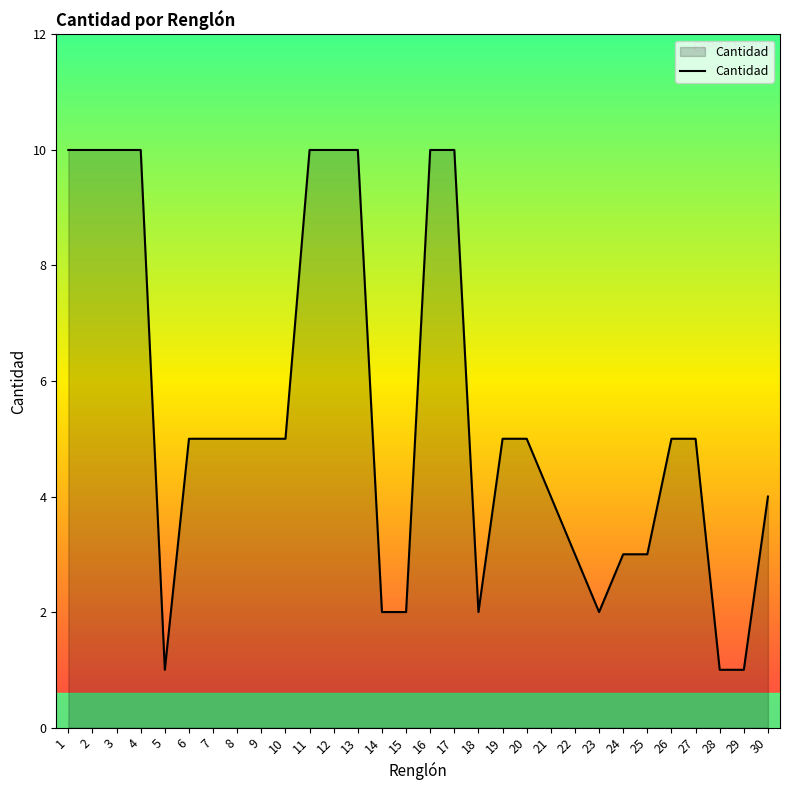

Reading left to right, what are all the values shown in this chart?

10	10	10	10	1	5	5	5	5	5	10	10	10	2	2	10	10	2	5	5	4	3	2	3	3	5	5	1	1	4